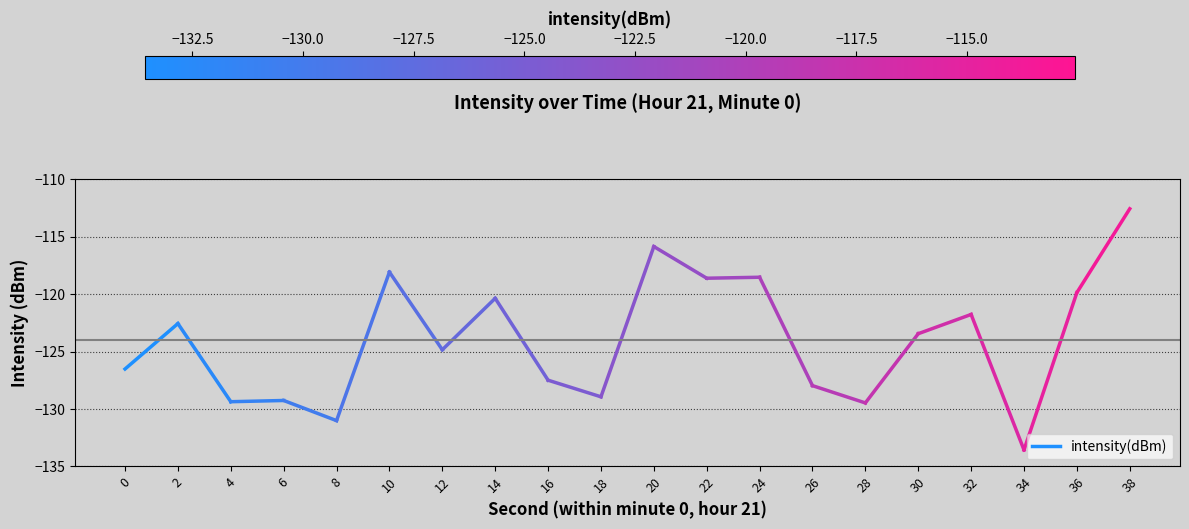

What is the value of the 2nd point from the left?

-122.6